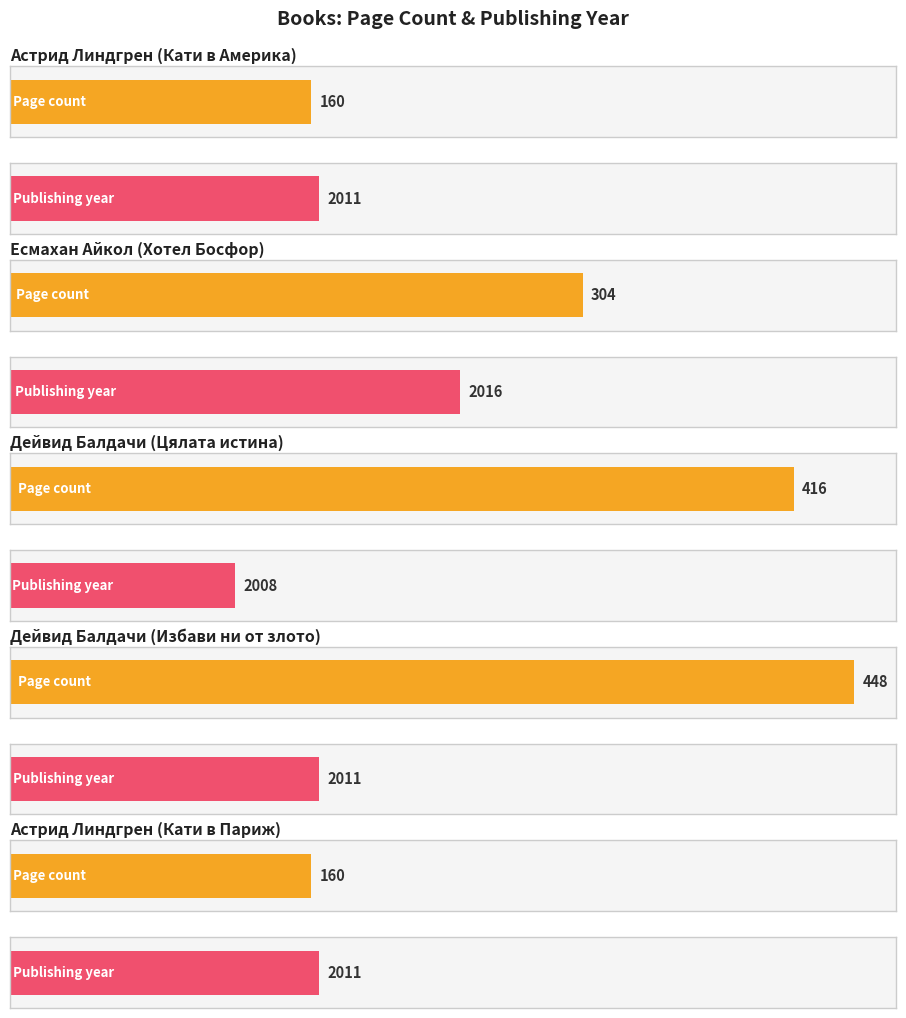

Rank the categories by value from lowest to highest.

Астрид Линдгрен
(Кати в Америка), Астрид Линдгрен
(Кати в Париж), Есмахан Айкол
(Хотел Босфор), Дейвид Балдачи
(Цялата истина), Дейвид Балдачи
(Избави ни от злото)